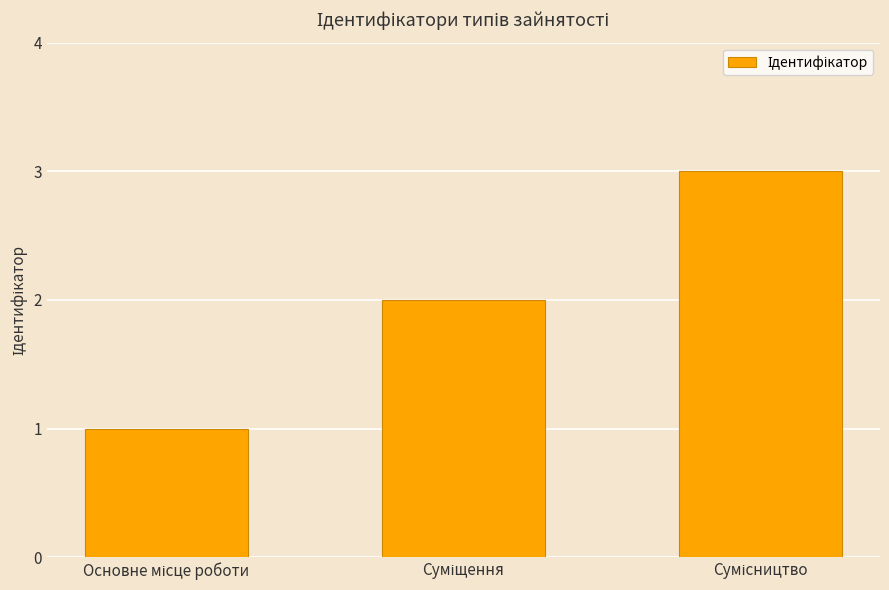

What is the maximum value shown in the chart?

3